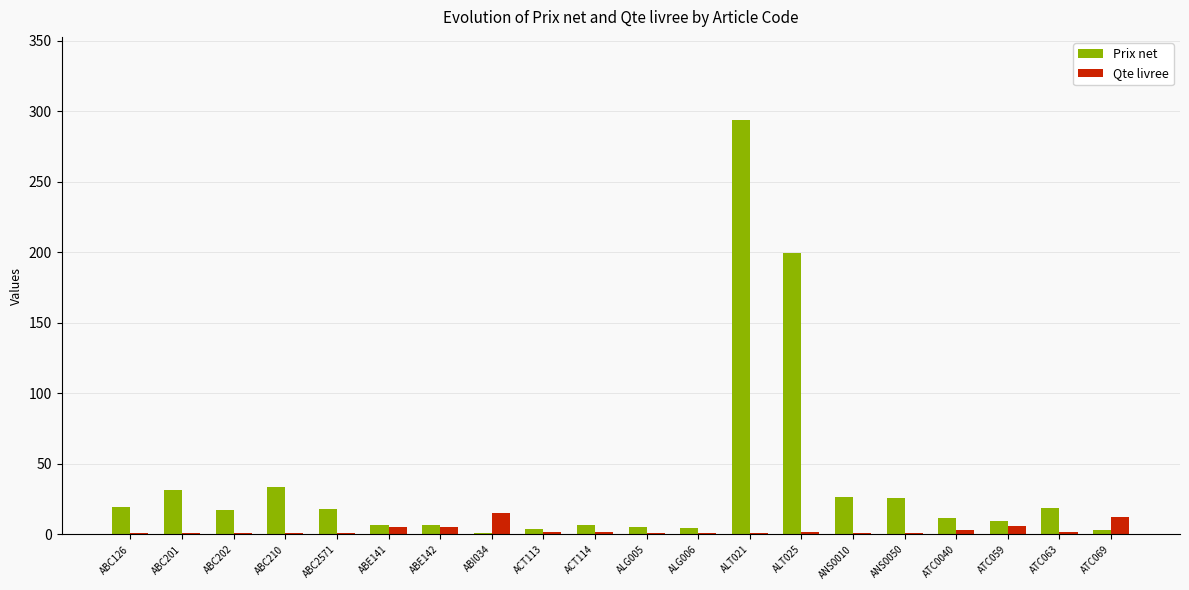

Which series has the largest total across all categories?

Prix net